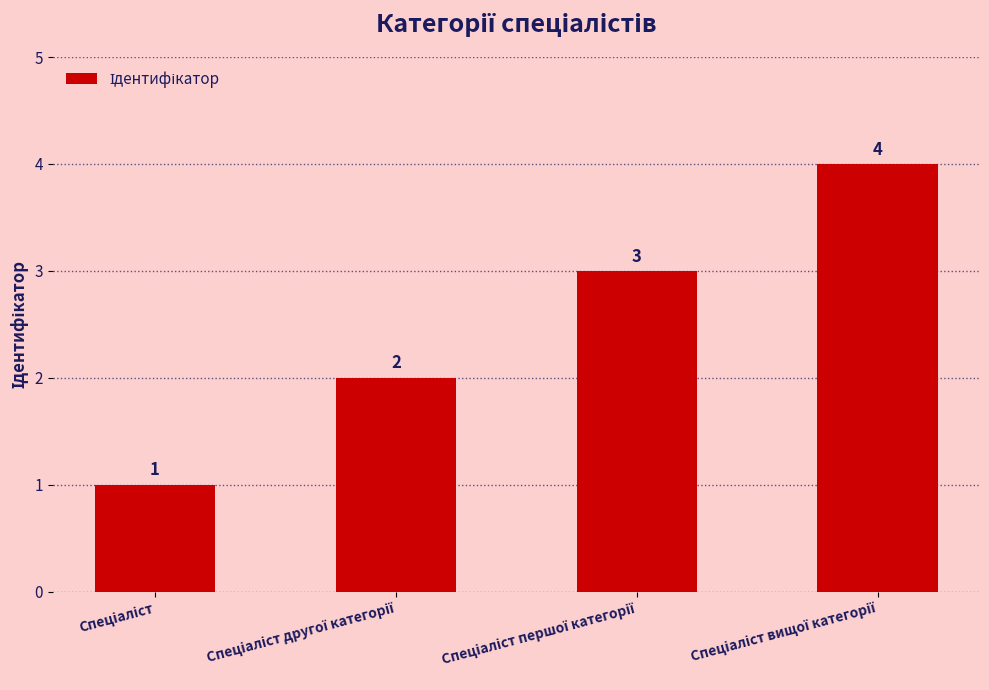

Count the values in the range 2 to 4.

3